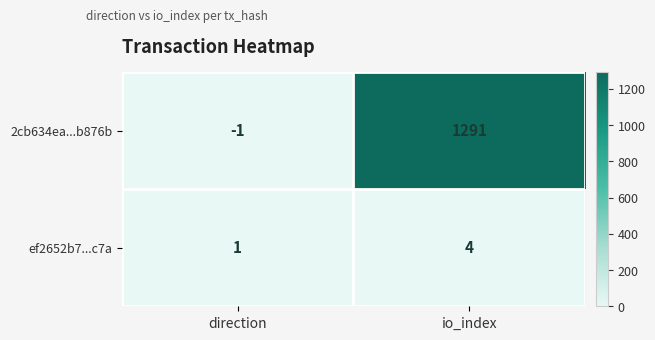

Count the number of data series in this chart.

2